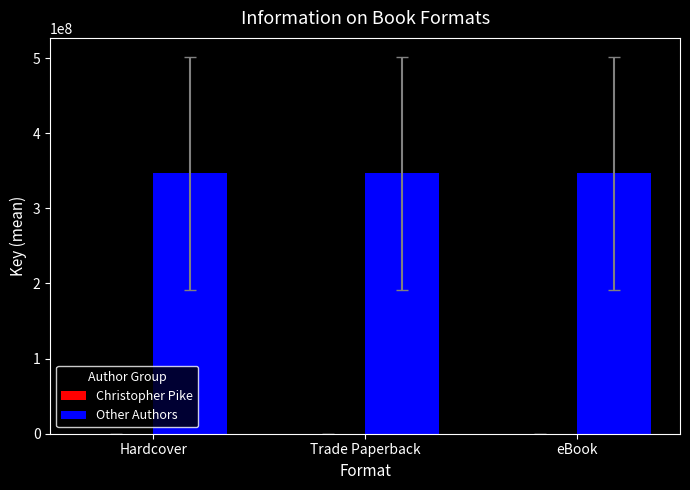

The value of Other Authors at Trade Paperback is 481962740.2. True or false?

False